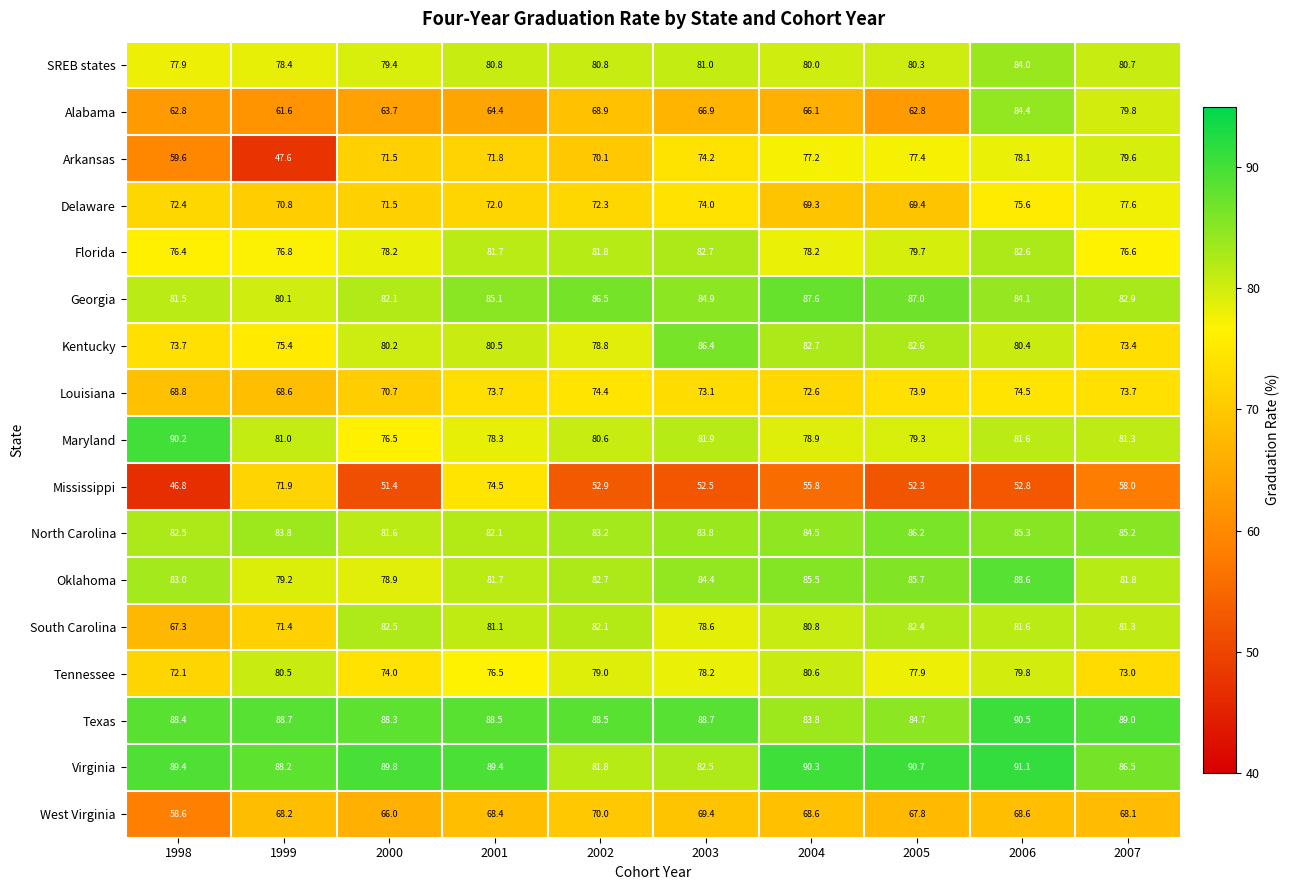

Is the value of Oklahoma at 1999 greater than the value of Louisiana at 2006?

Yes